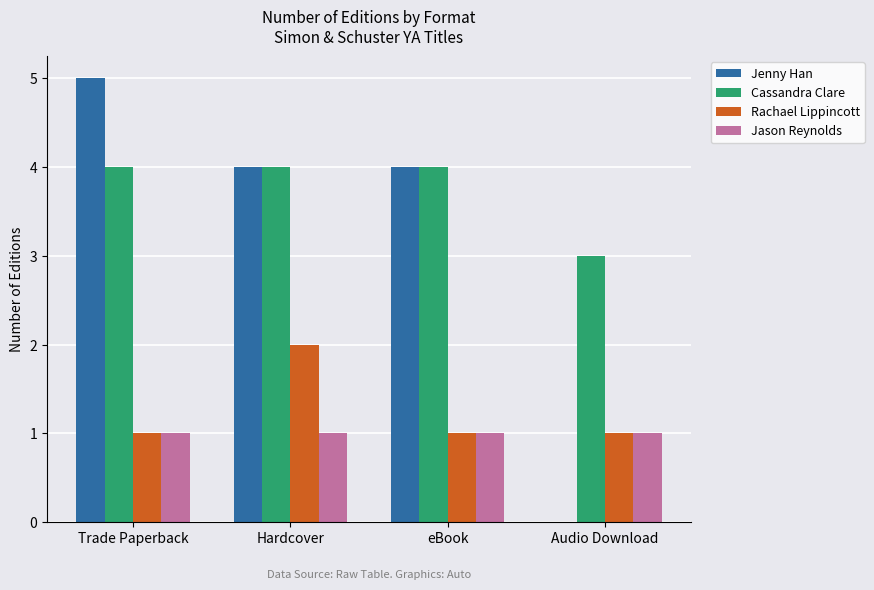

Reading left to right, transcribe all the data shown in this chart.

Jenny Han: Trade Paperback=5	Hardcover=4	eBook=4	Audio Download=0
Cassandra Clare: Trade Paperback=4	Hardcover=4	eBook=4	Audio Download=3
Rachael Lippincott: Trade Paperback=1	Hardcover=2	eBook=1	Audio Download=1
Jason Reynolds: Trade Paperback=1	Hardcover=1	eBook=1	Audio Download=1